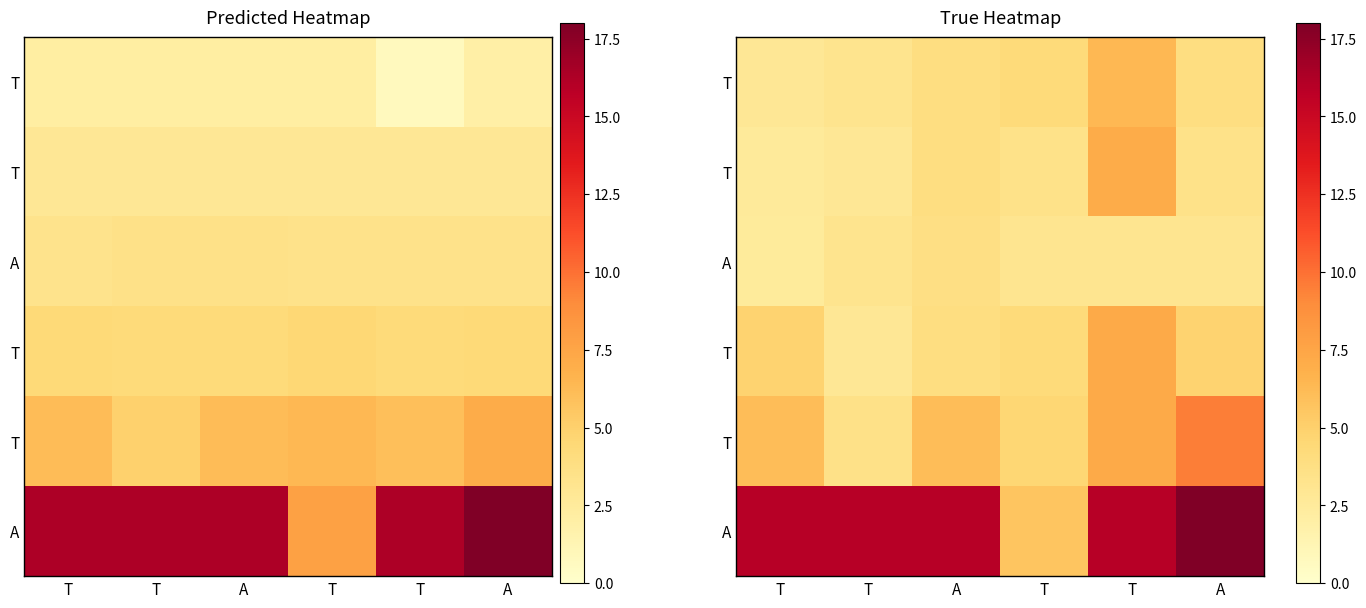

At how many categories does at least one series exceed 8?

5